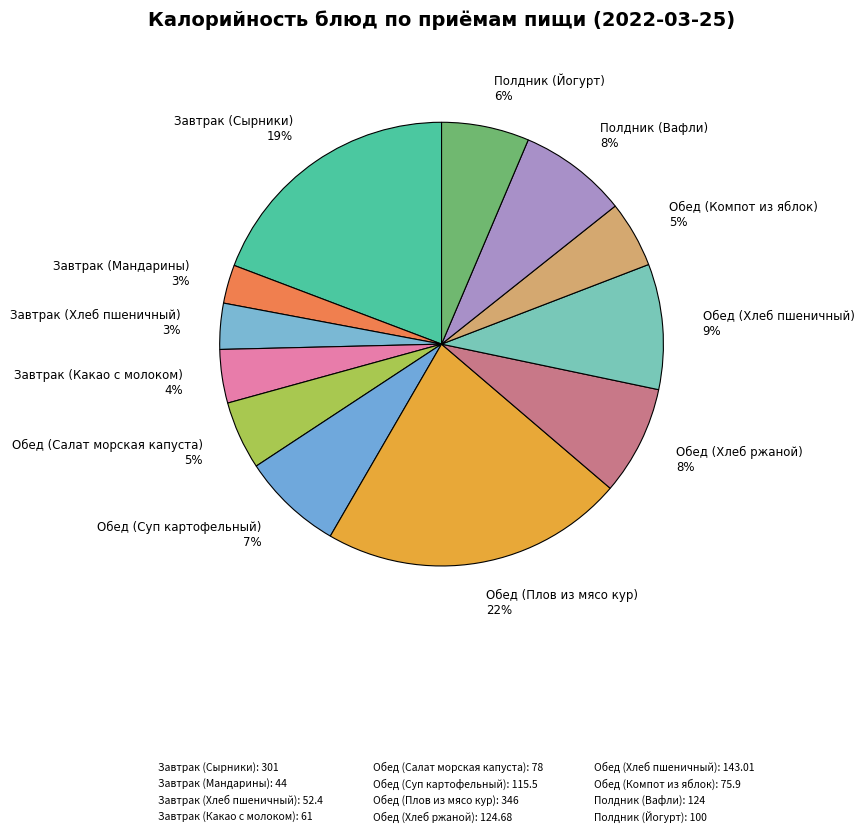

How many segments does this pie chart have?

12